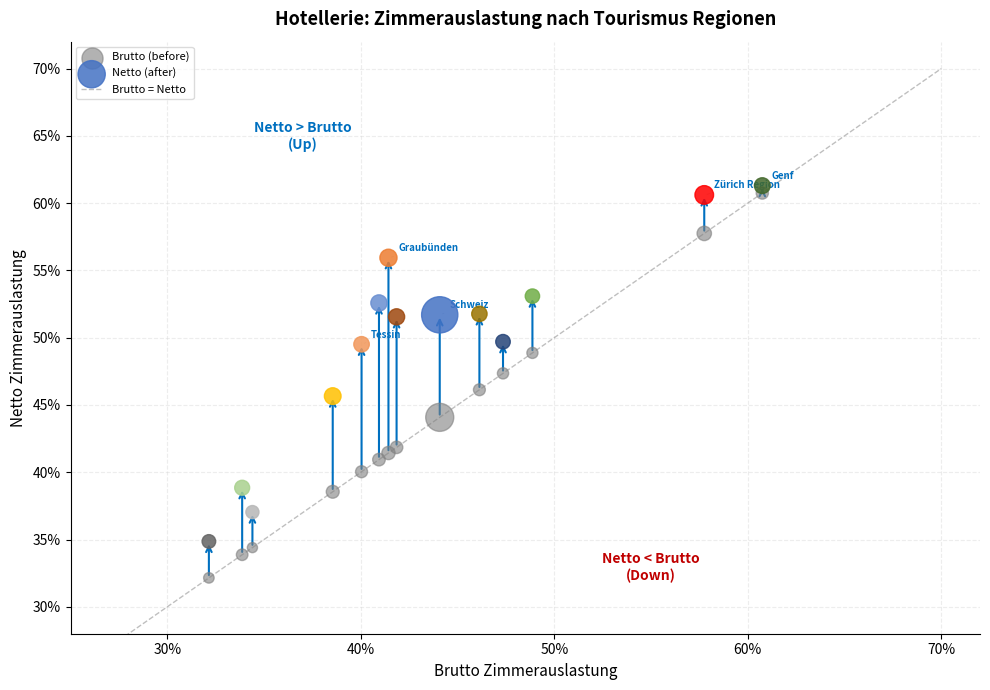

Which series has the largest Y range (max minus min)?

Brutto (before)